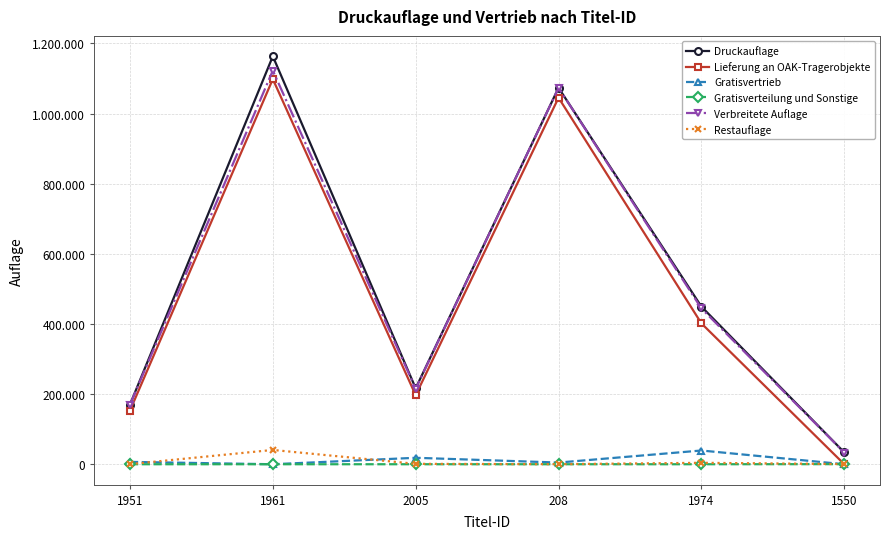

Does the chart have visible grid lines?

Yes